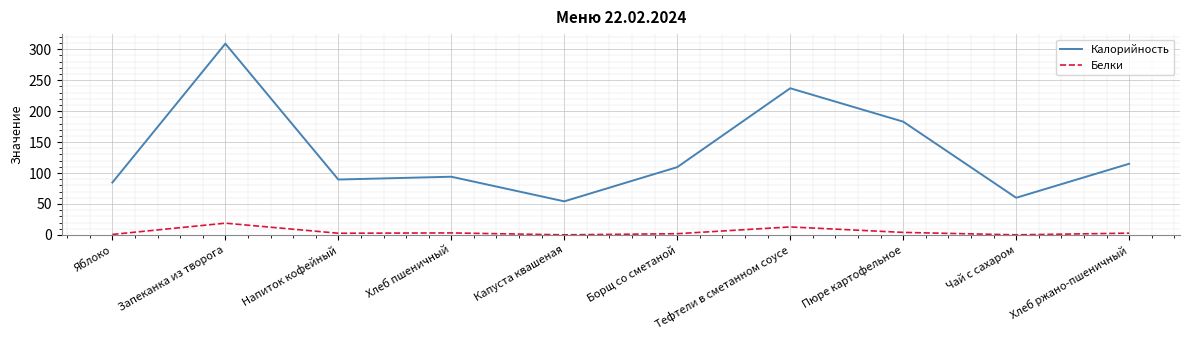

Does the chart have visible grid lines?

Yes